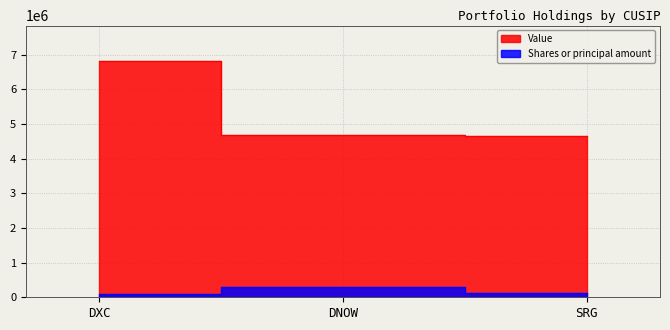

What is the difference between the maximum and minimum values in the Shares or principal amount series?

202060